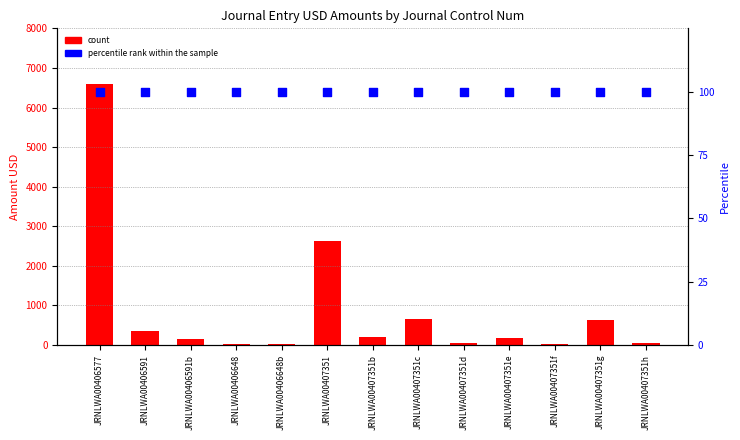

At how many categories does at least one series exceed 2690?

1